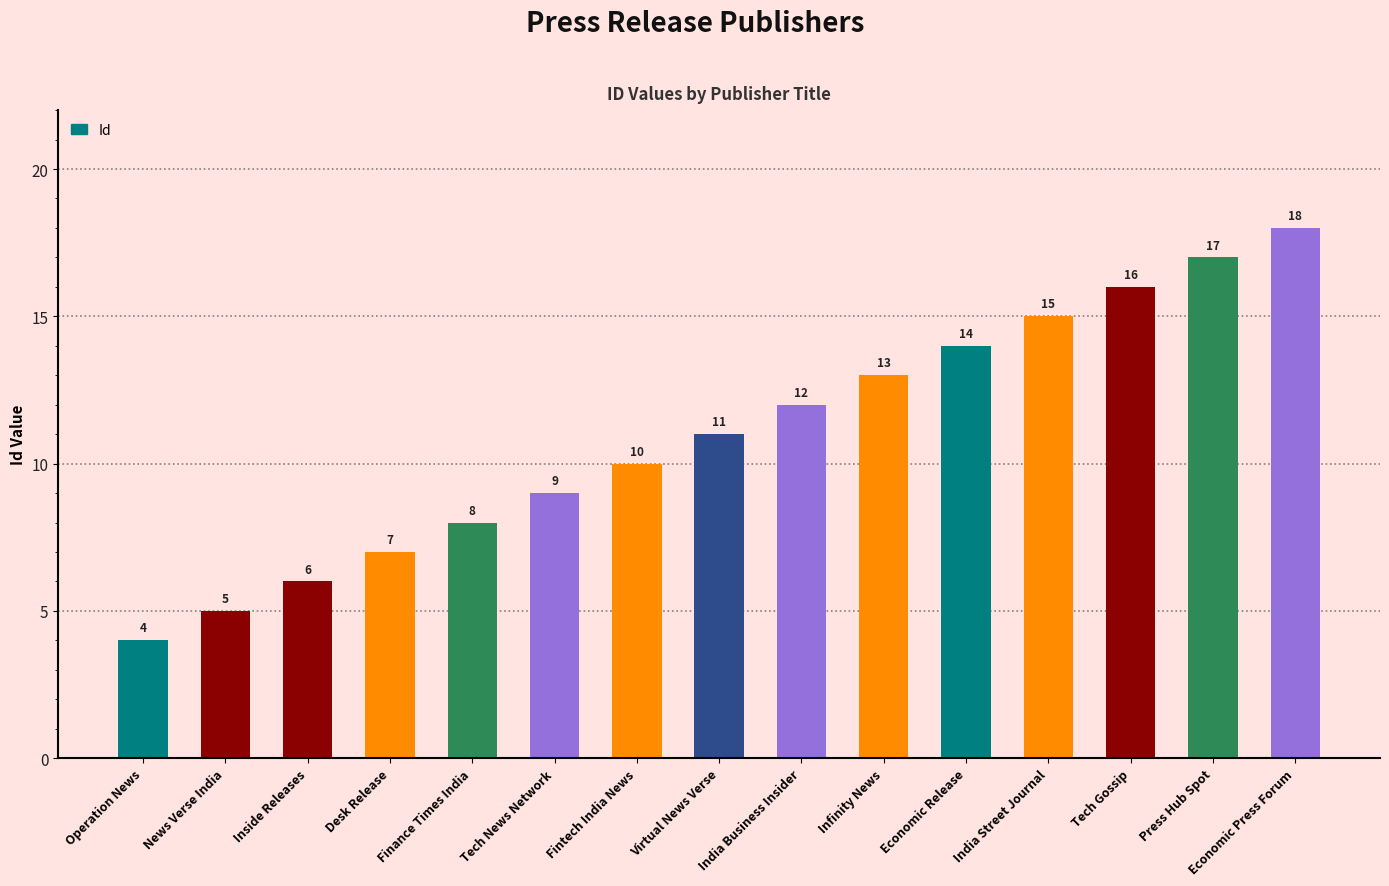

Does the chart contain any negative values?

No